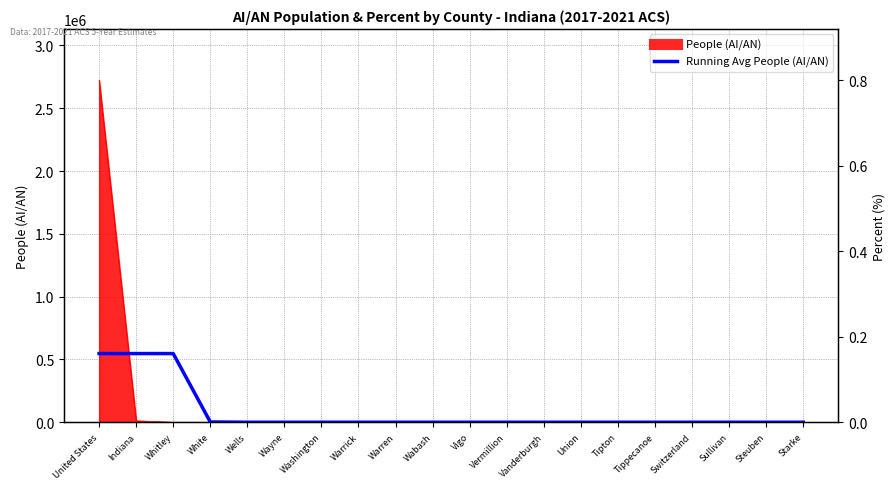

True or false: Value (Percent) and Running Avg People (AI/AN) intersect in this chart.

False